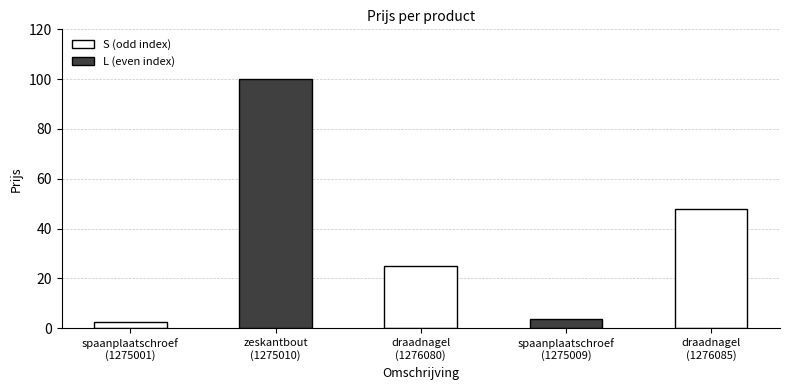

At which label is the value closest to 51?

draadnagel
(1276085)